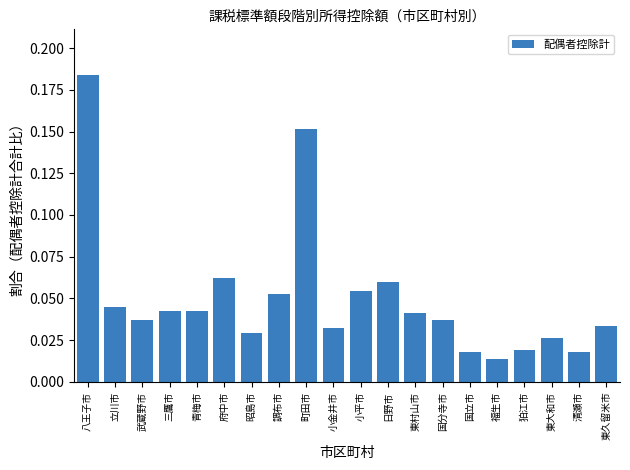

At which category does the chart reach its peak across all series?

八王子市